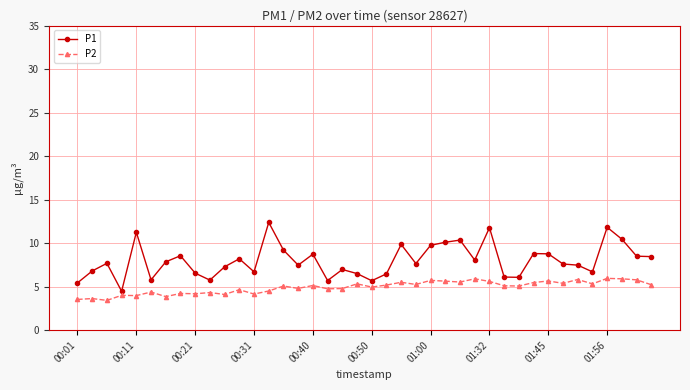

Which series has the widest spread of values?

P1